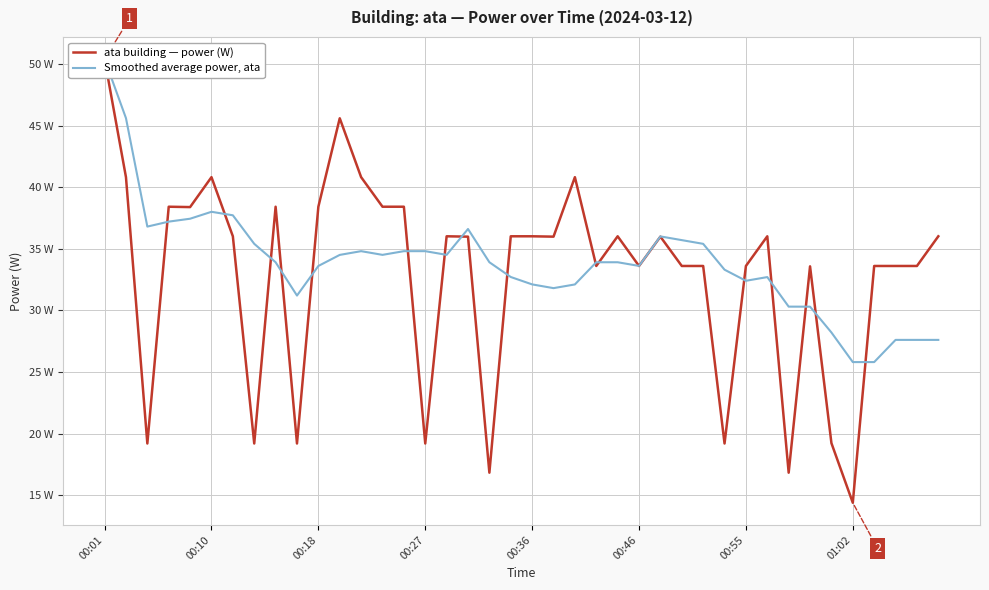

Which series ends up on top after the final intersection of ata building — power (W) and Smoothed average power, ata?

ata building — power (W)